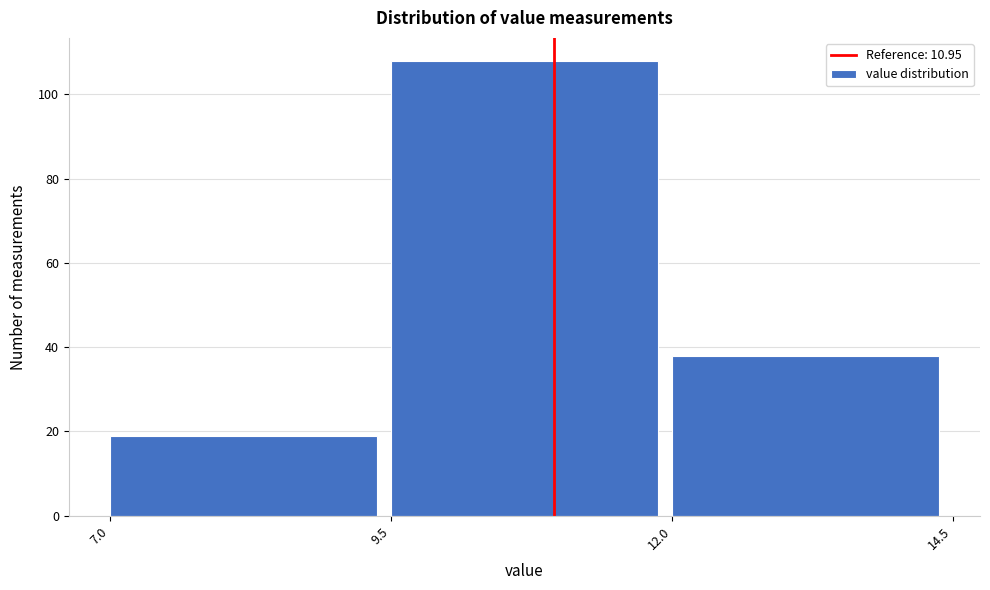

Which range on the x-axis has the tallest bar?

9.5 to 12.0